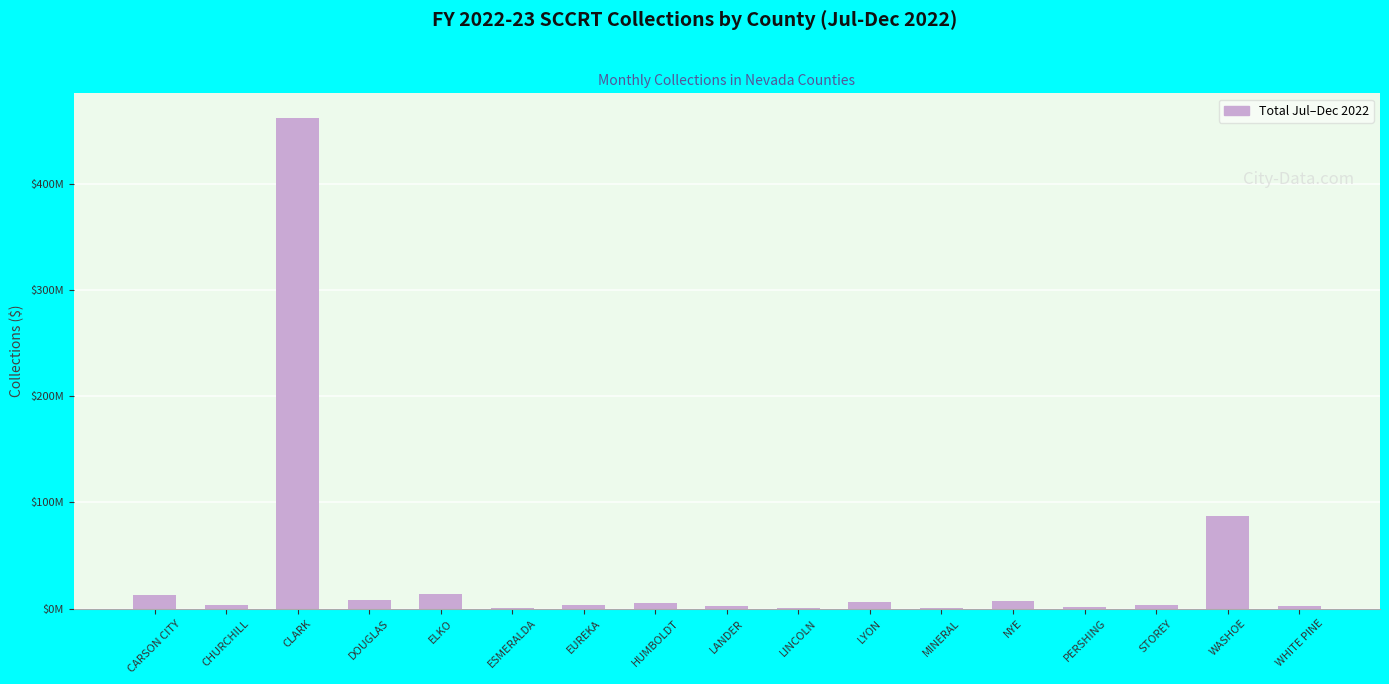

What is the difference between the values at CLARK and WHITE PINE?

459985145.7